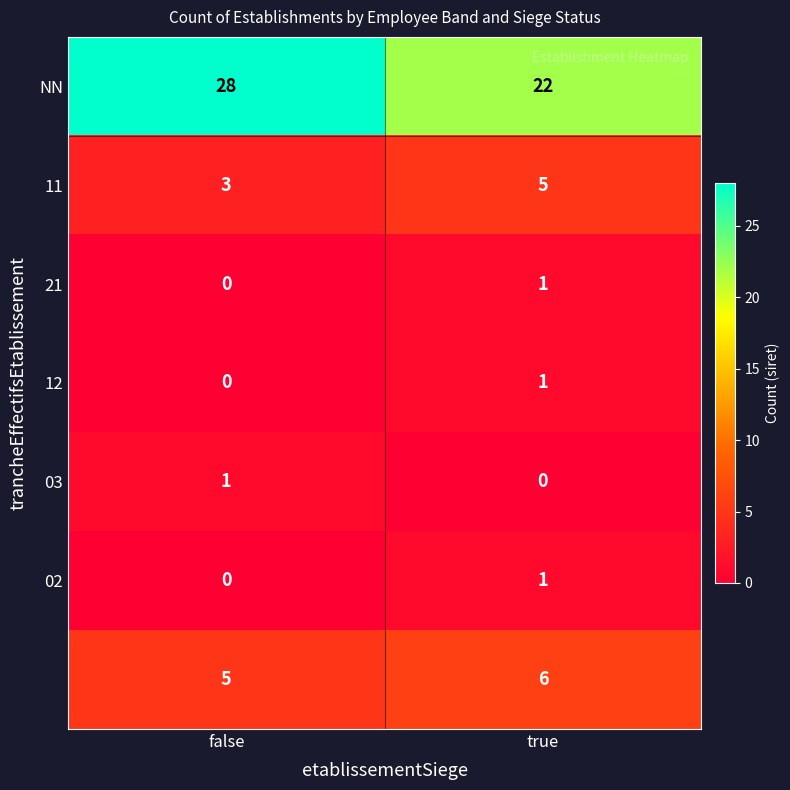

What is the total value across all series at false?

37